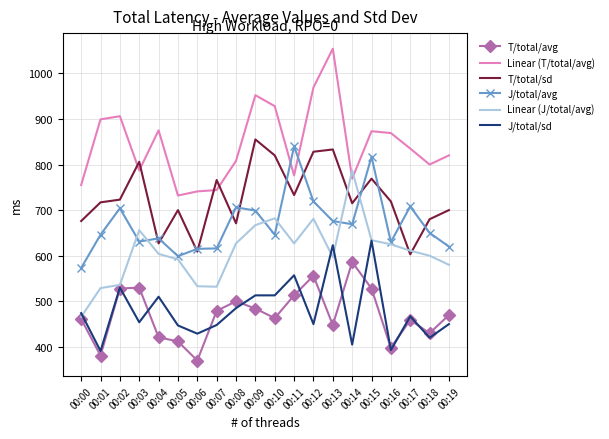

What is the average value of the T/total/sd series?

728